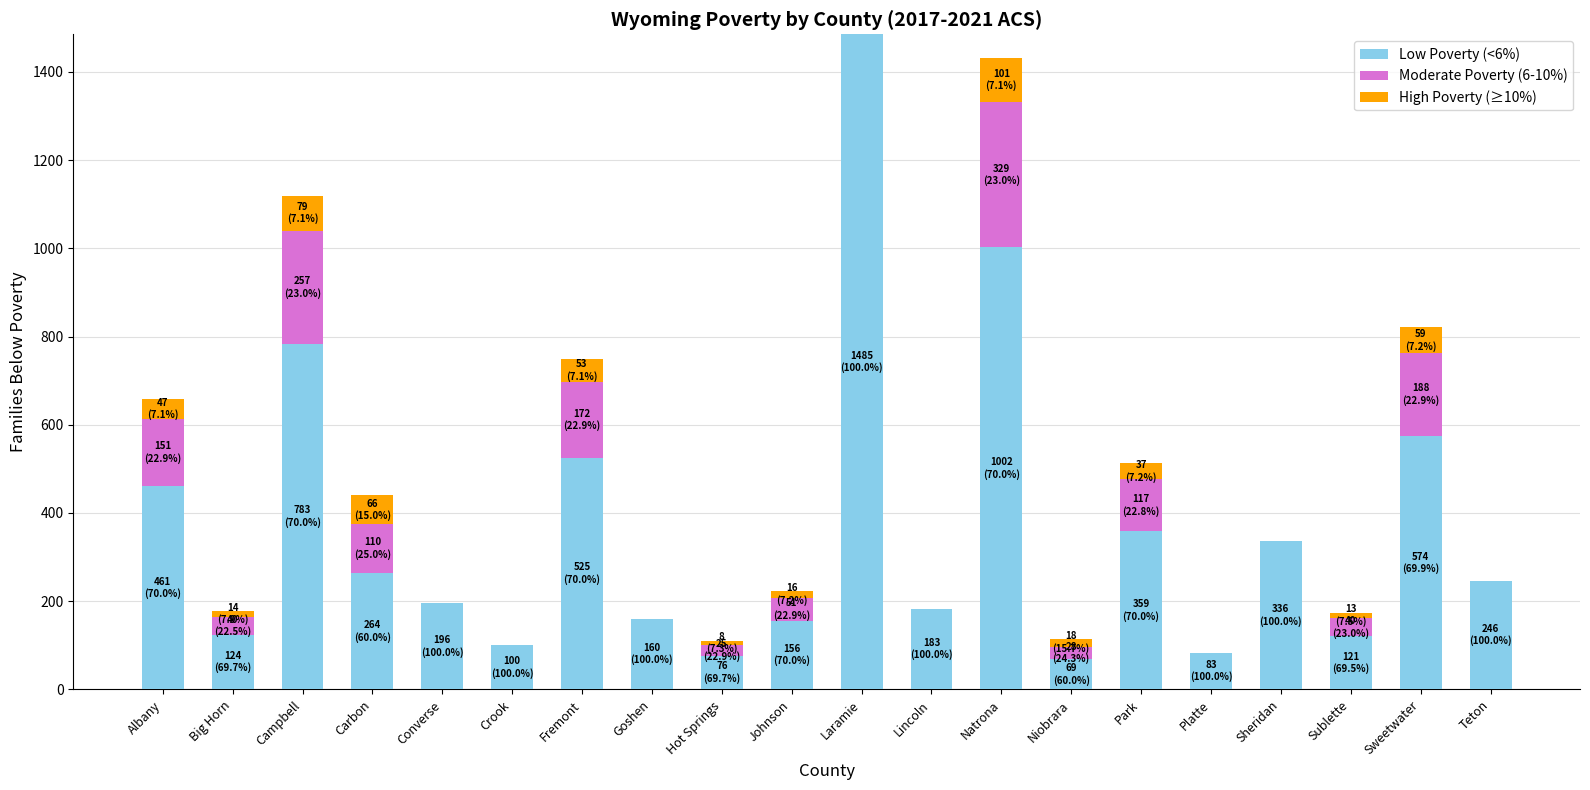

How many series are shown in this chart?

3